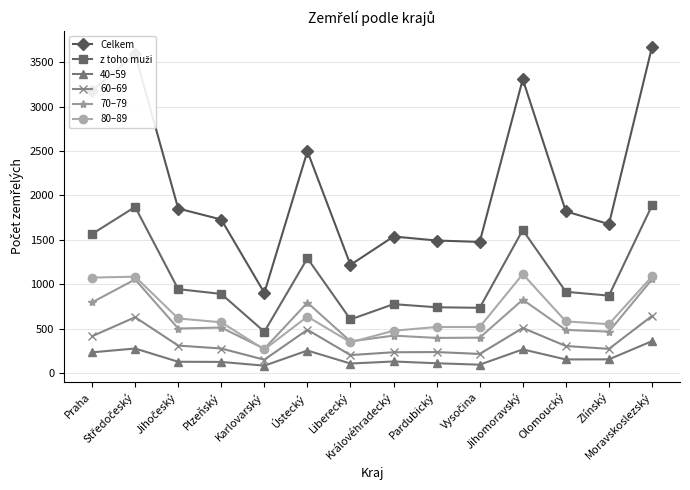

At how many categories does at least one series exceed 810?

14